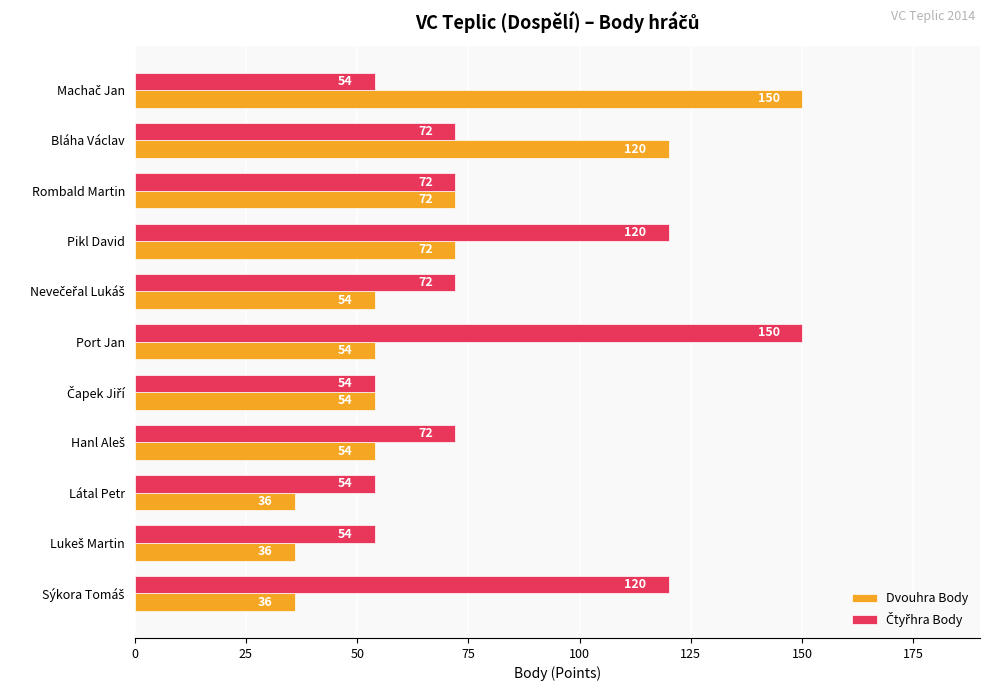

What is the difference between the Dvouhra Body values at Bláha Václav and Port Jan?

66